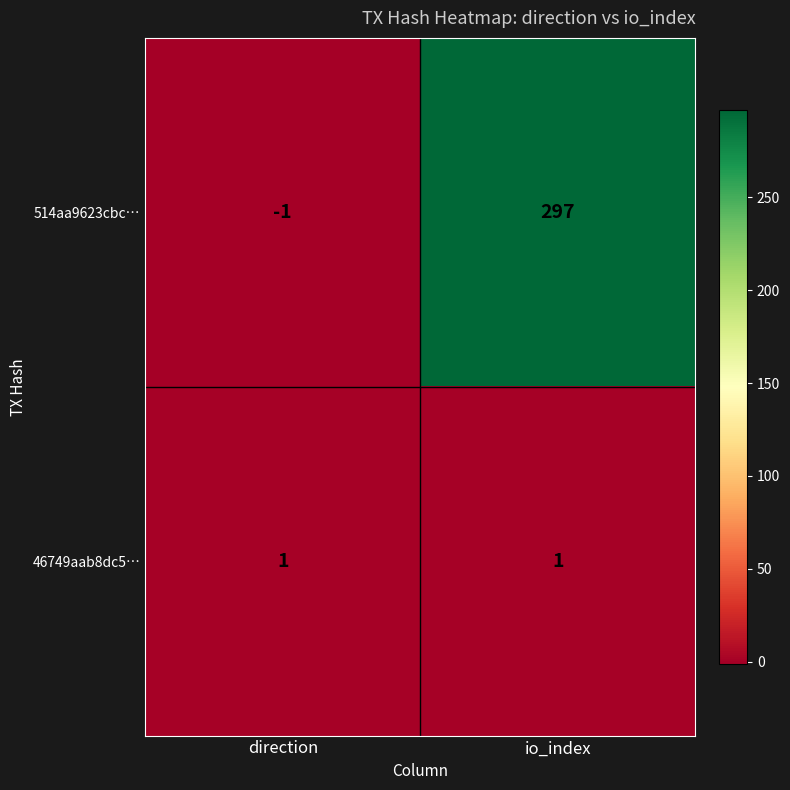

At how many categories does at least one series exceed 124?

1